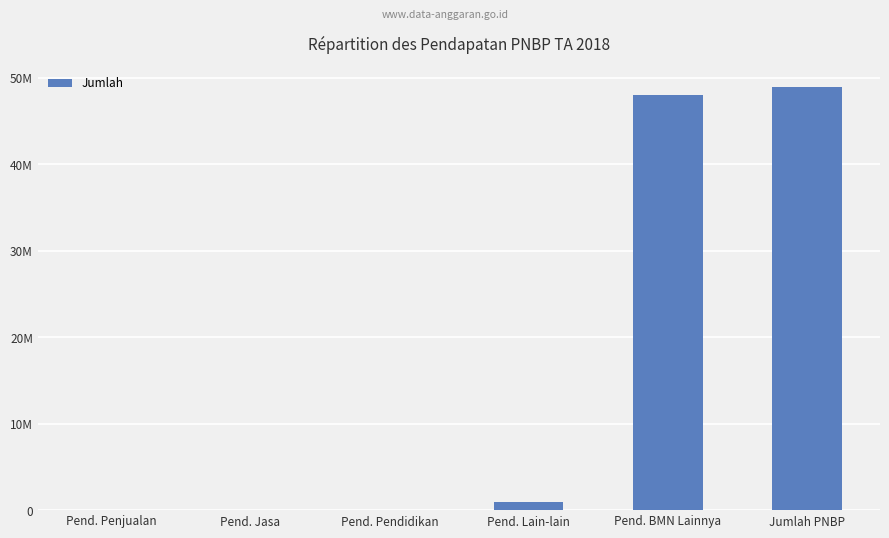

What is the average value?

16300000